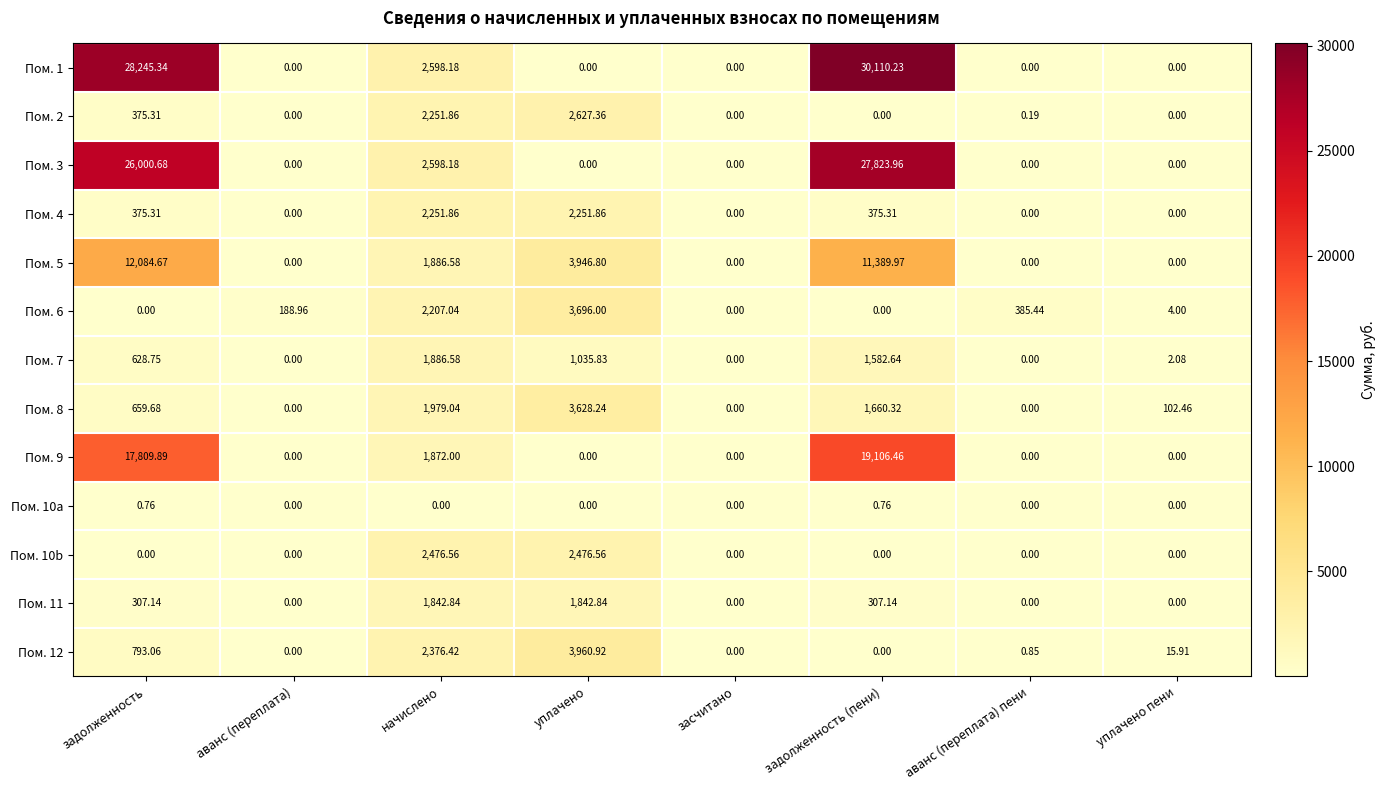

Which series has the widest spread of values?

Пом. 1